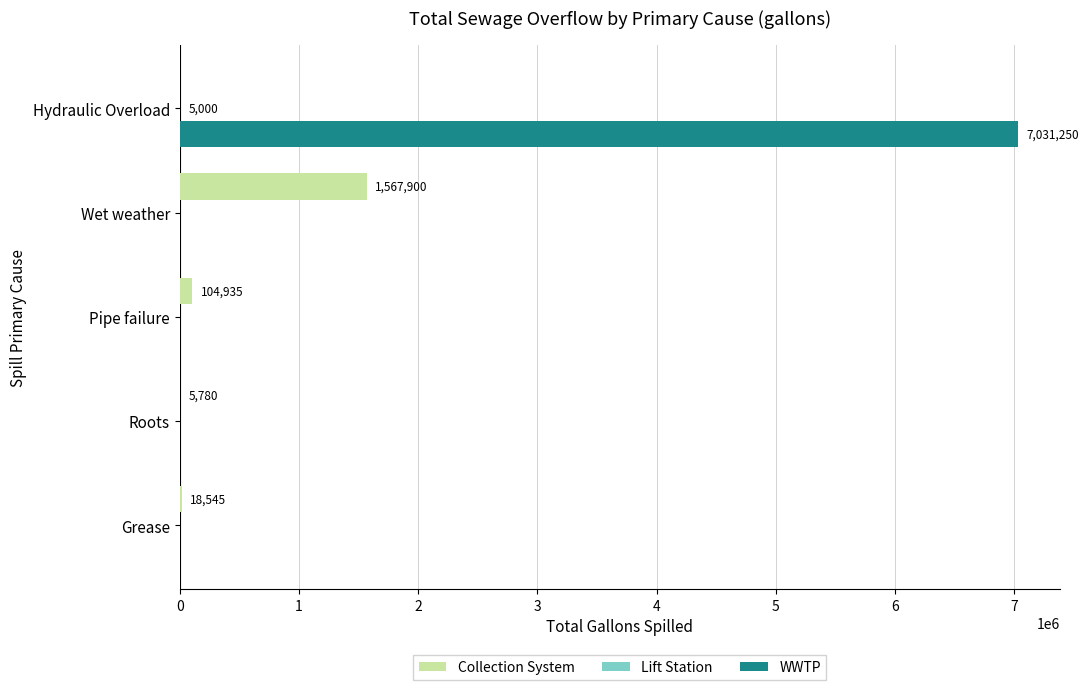

At which category is the sum across all series the highest?

Hydraulic Overload